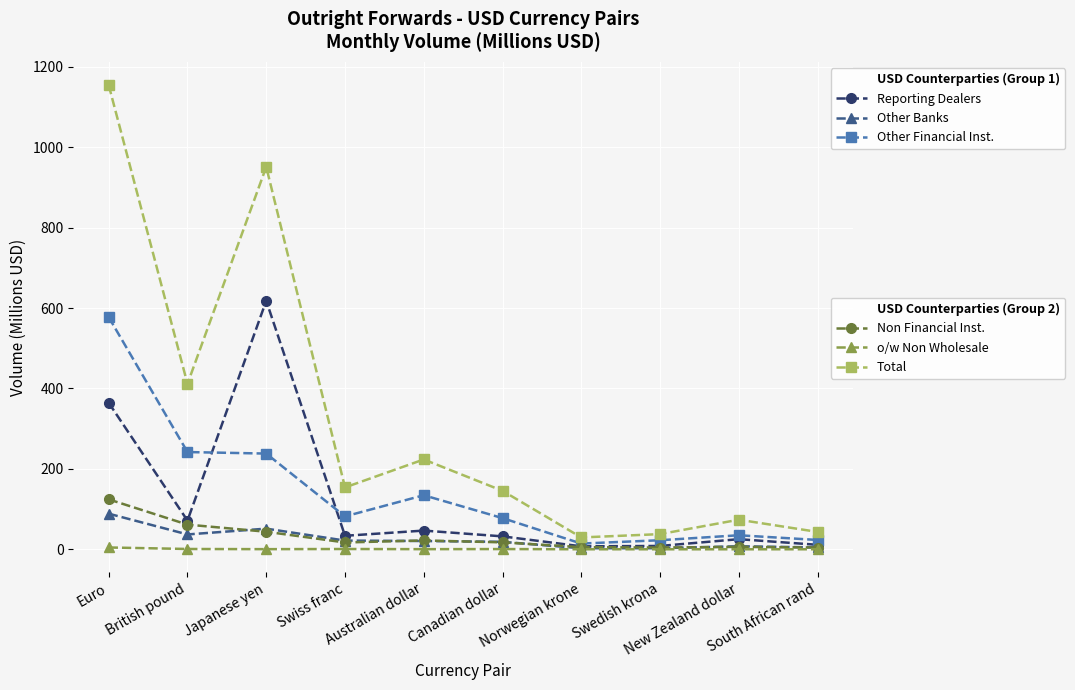

What is the greatest value displayed?

1154.3